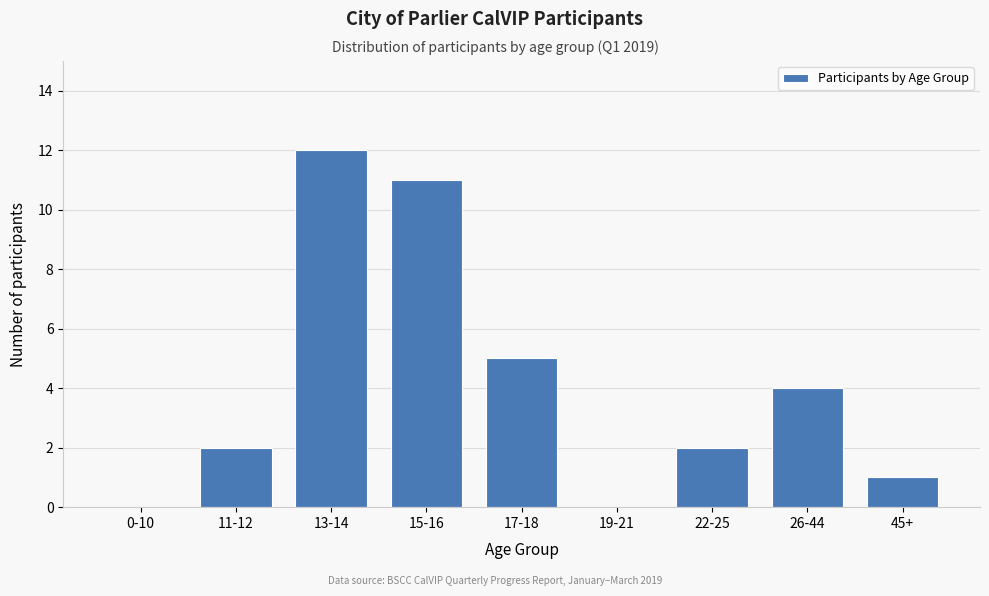

Reading left to right, what are all the values shown in this chart?

0-10=0	11-12=2	13-14=12	15-16=11	17-18=5	19-21=0	22-25=2	26-44=4	45+=1